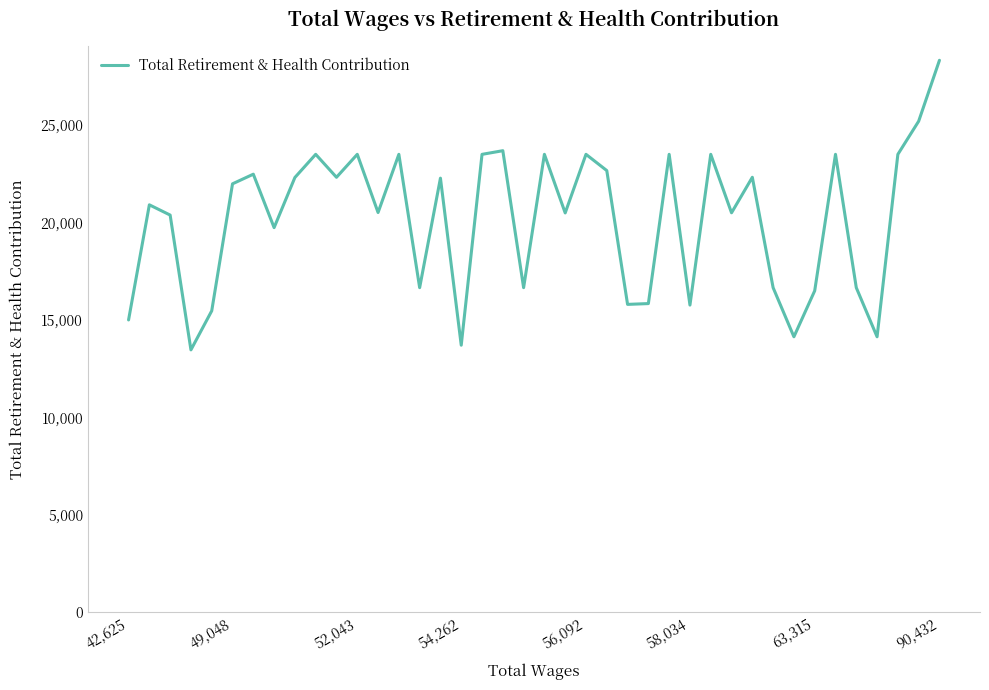

How many values are below 21979?

20